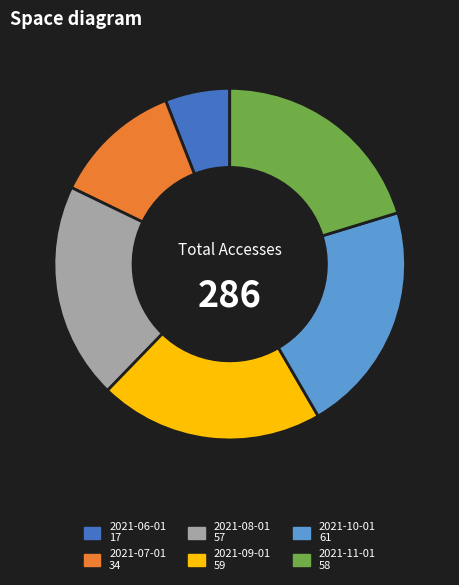

Which has a higher value, 2021-08-01 or 2021-09-01?

2021-09-01